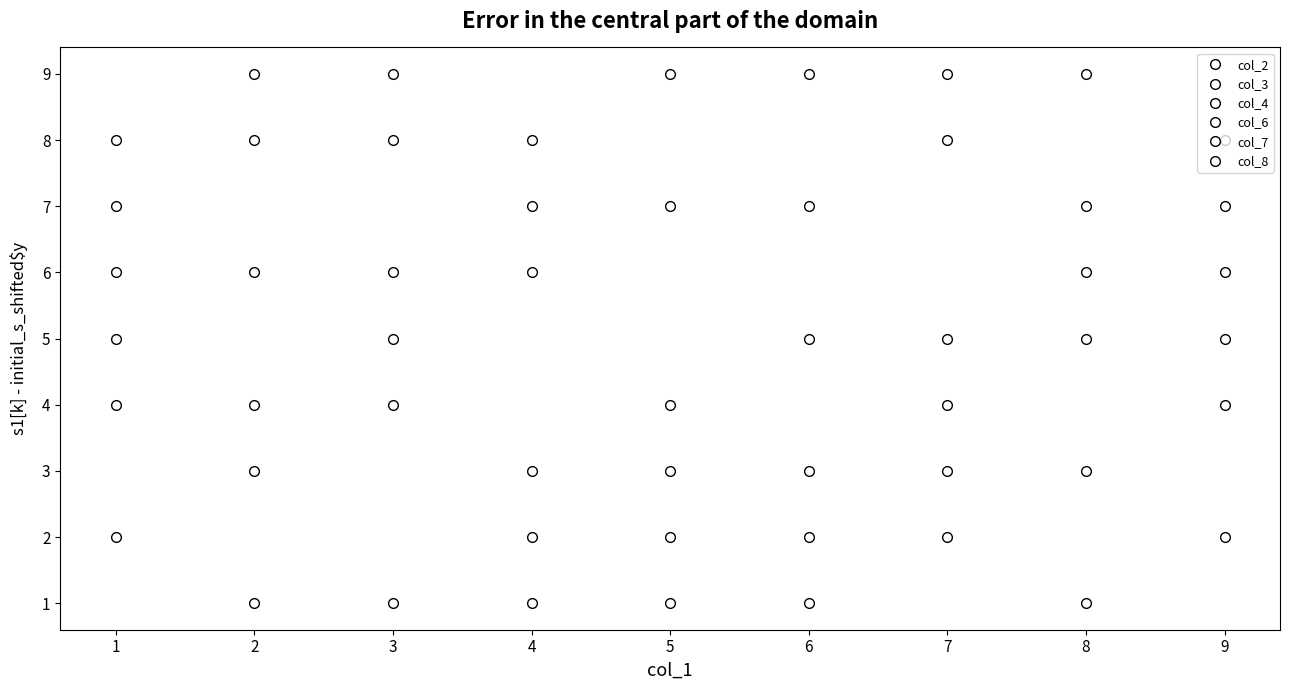

Reading left to right, transcribe all the data shown in this chart.

col_2: 1=2	2=6	3=8	4=1	5=9	6=7	7=5	8=3	9=4
col_3: 1=8	2=4	3=6	4=2	5=7	6=3	7=9	8=1	9=5
col_4: 1=4	2=3	3=9	4=7	5=1	6=5	7=8	8=6	9=2
col_6: 1=6	2=9	3=4	4=8	5=3	6=1	7=2	8=5	9=7
col_7: 1=7	2=1	3=5	4=6	5=4	6=2	7=3	8=9	9=8
col_8: 1=5	2=8	3=1	4=3	5=2	6=9	7=4	8=7	9=6